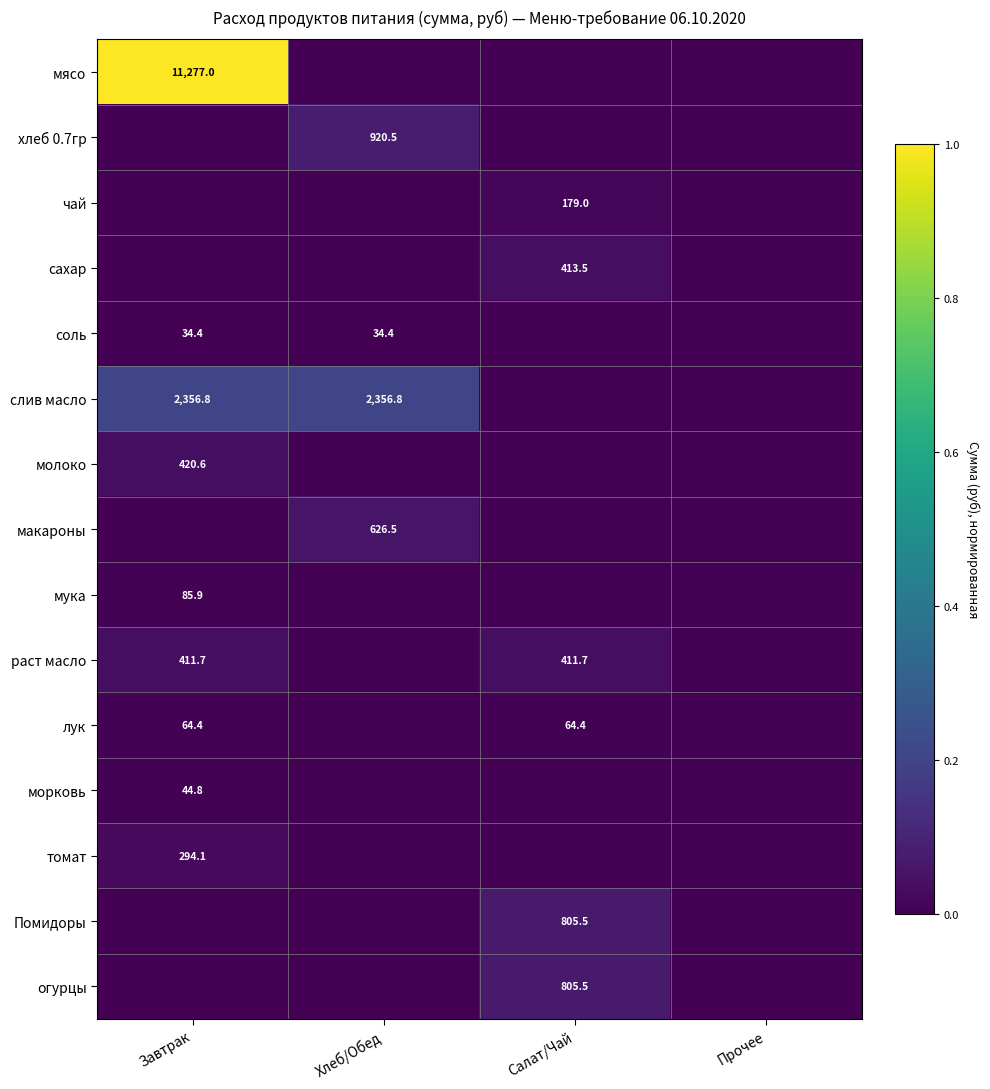

True or false: чай has a value of 179.0 at Салат/Чай.

True